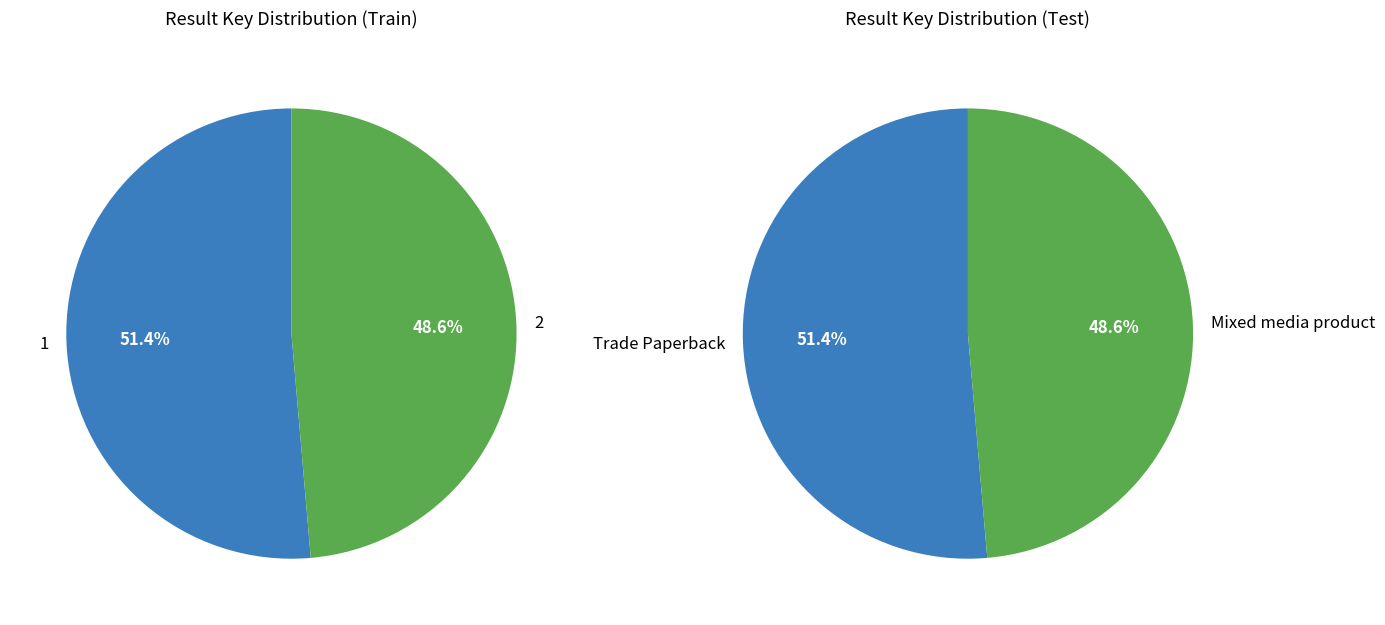

True or false: 1 accounts for 51% of the total.

True